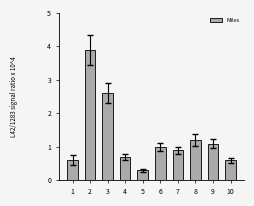

Does the chart contain any negative values?

No